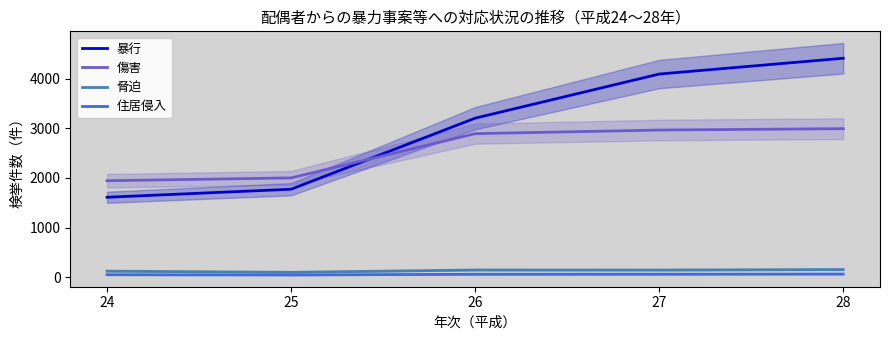

How many lines are shown in the chart?

4